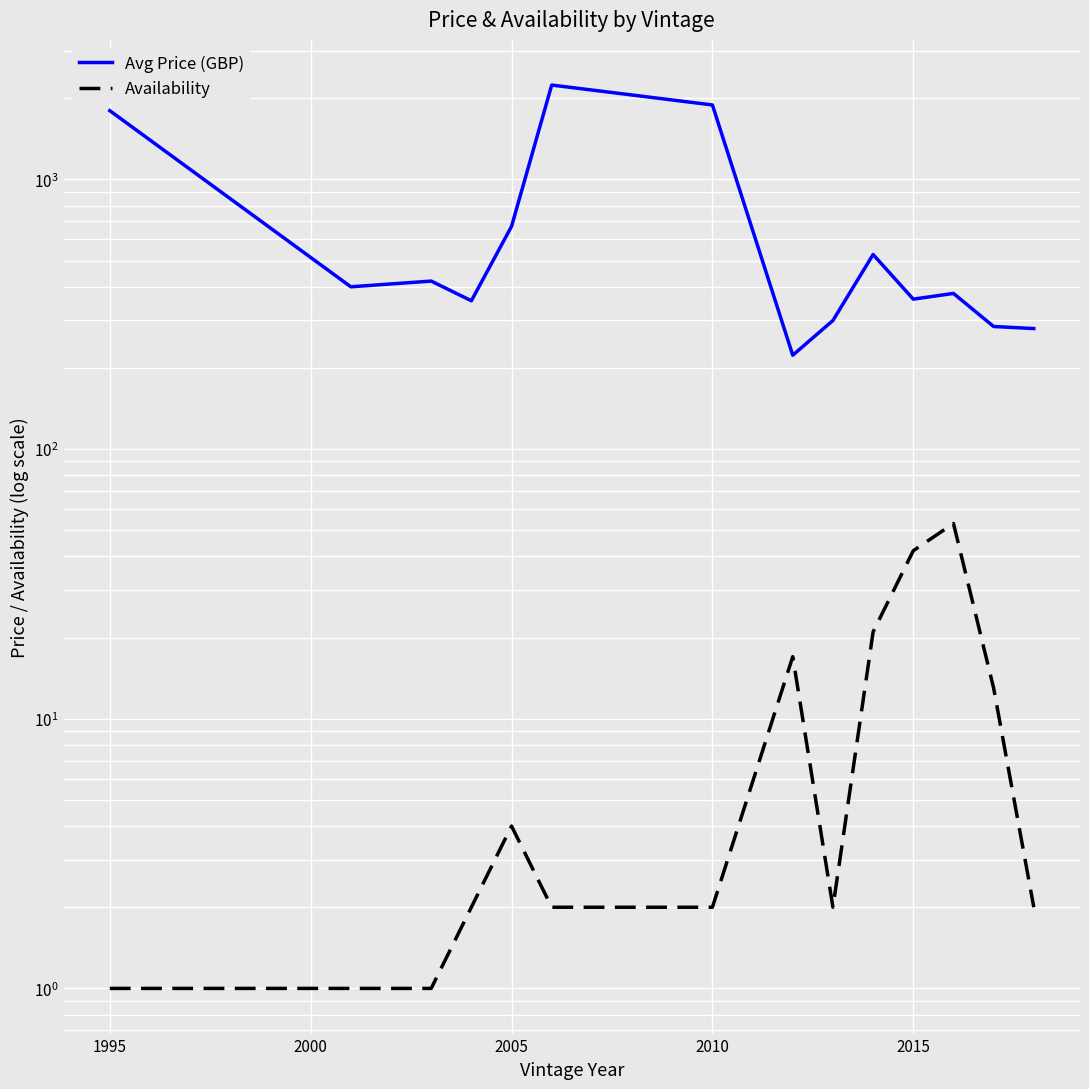

How many data points in Availability are less than 2?

3